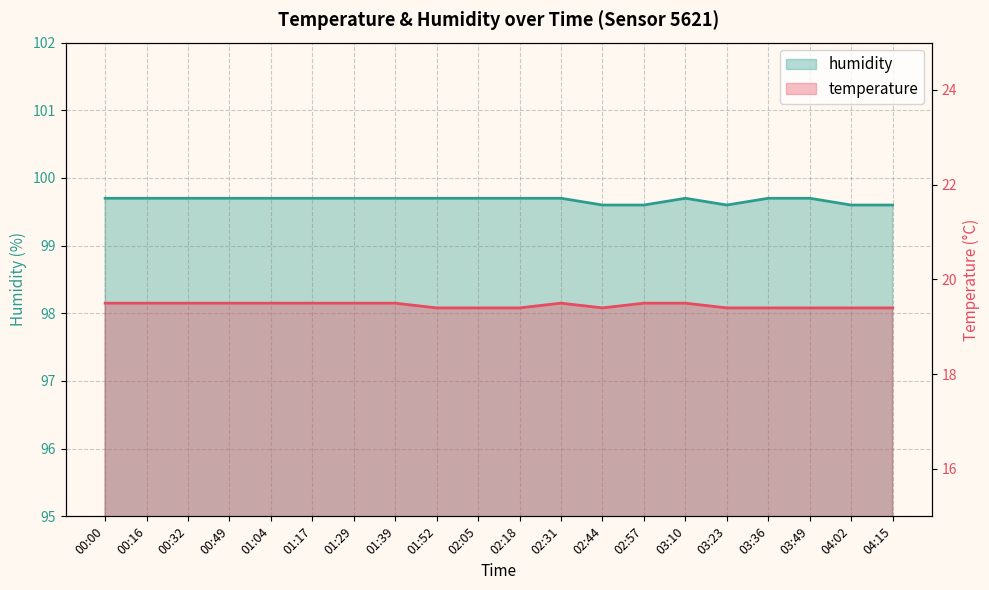

True or false: temperature and humidity cross at least once.

False